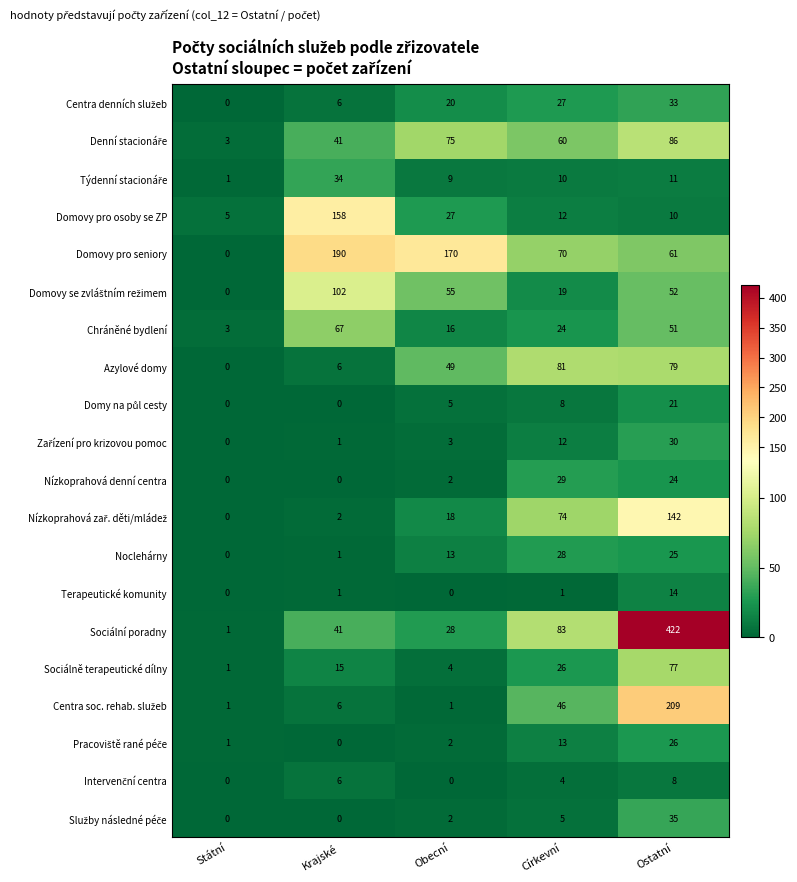

What is the sum of the Sociální poradny values at Státní and Krajské?

42